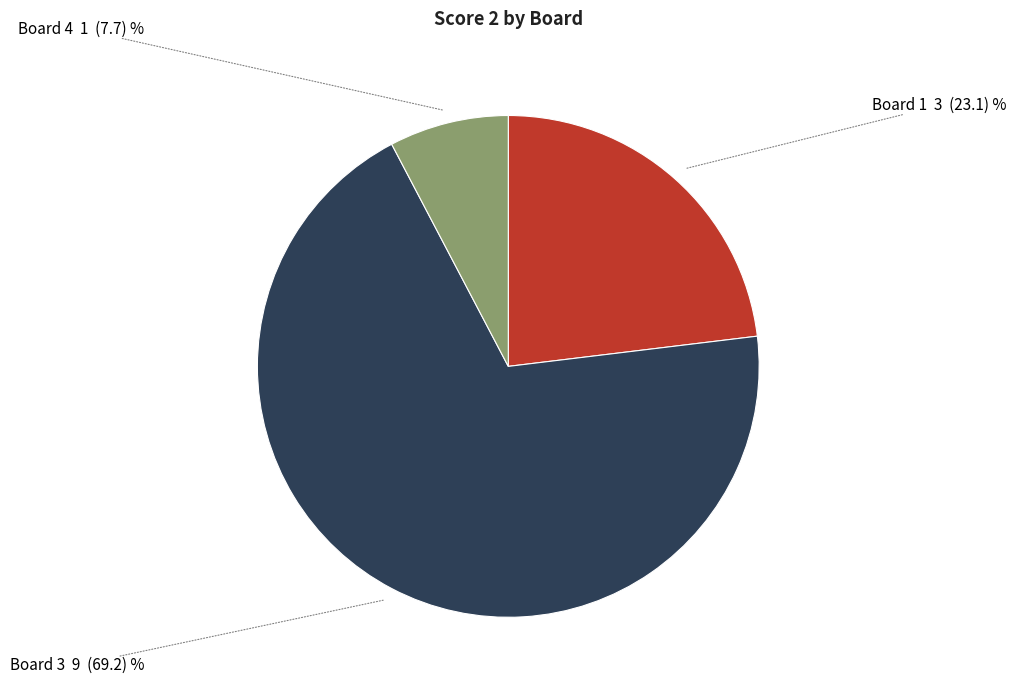

What is the majority slice?

Board 3